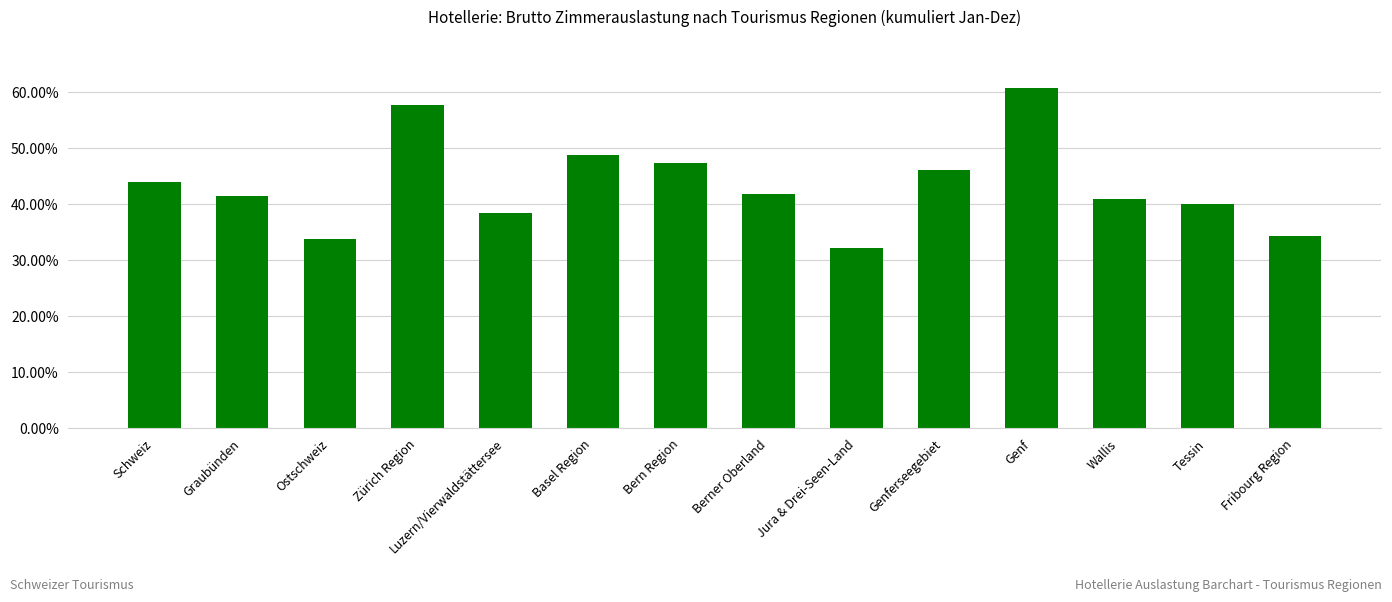

Count the values in the range 0 to 1.

14